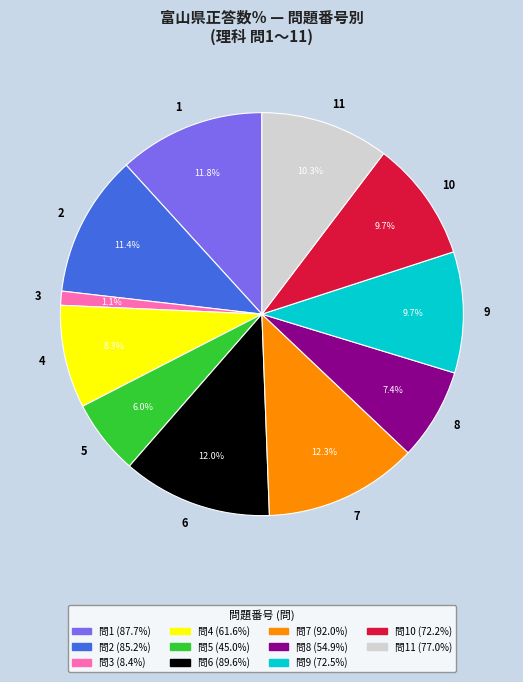

Which has a higher value, 11 or 9?

11